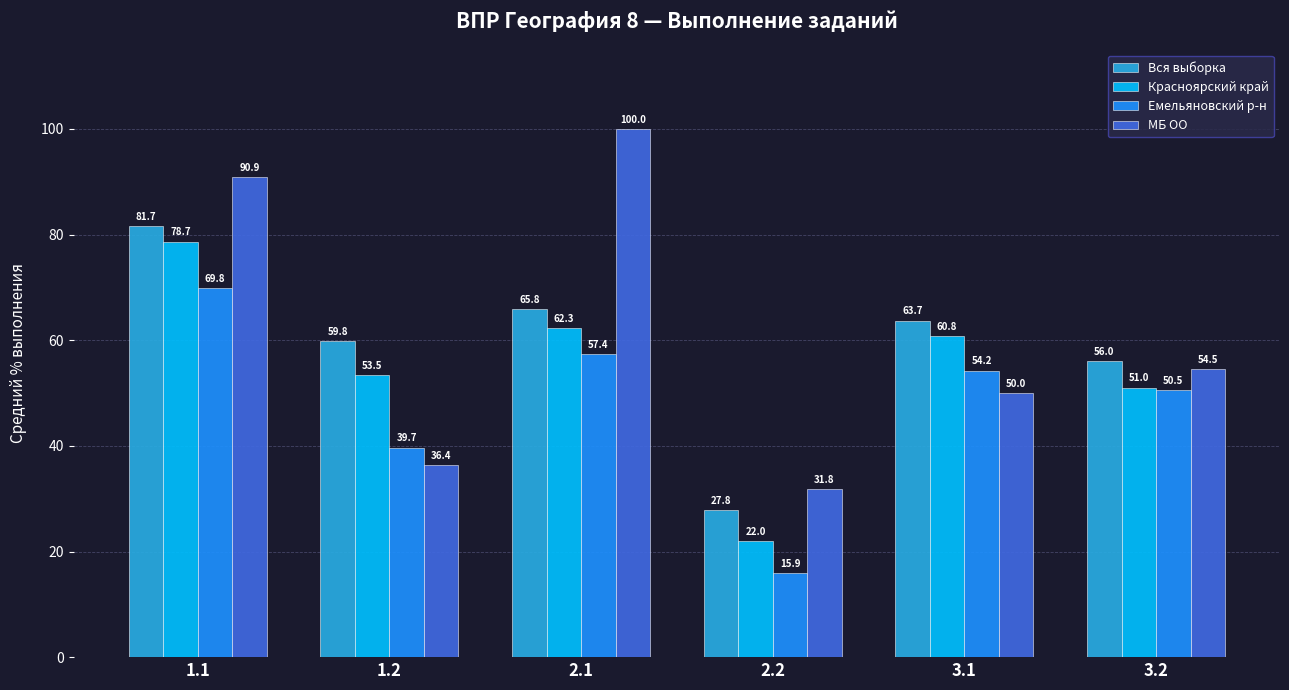

The МБ ОО series shows 76.3 at 3.2. True or false?

False